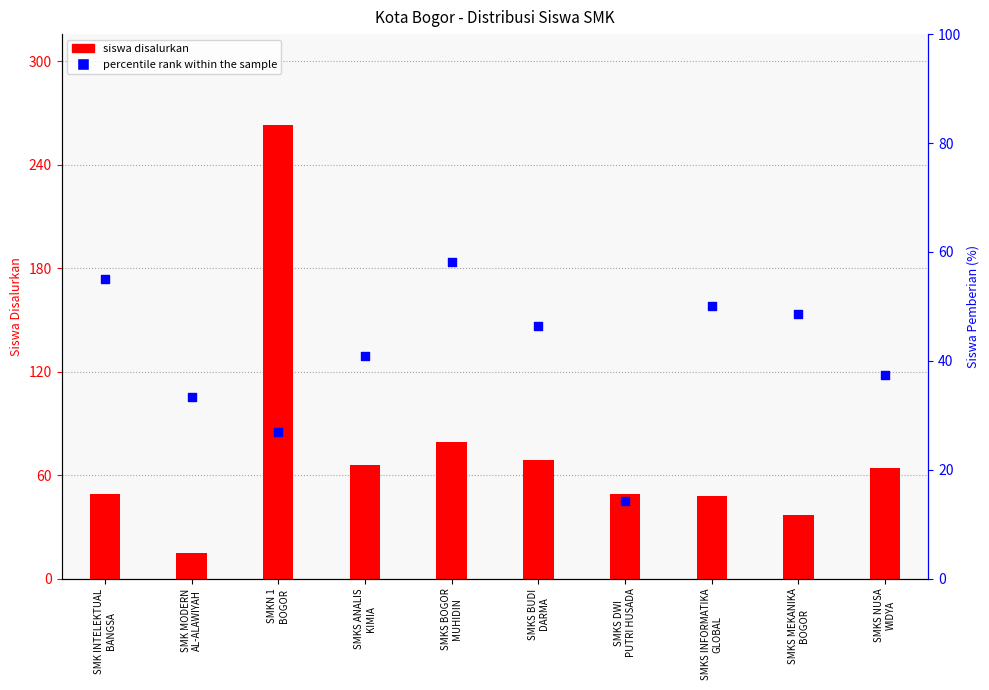

At which category is the sum across all series the highest?

SMKN 1
BOGOR